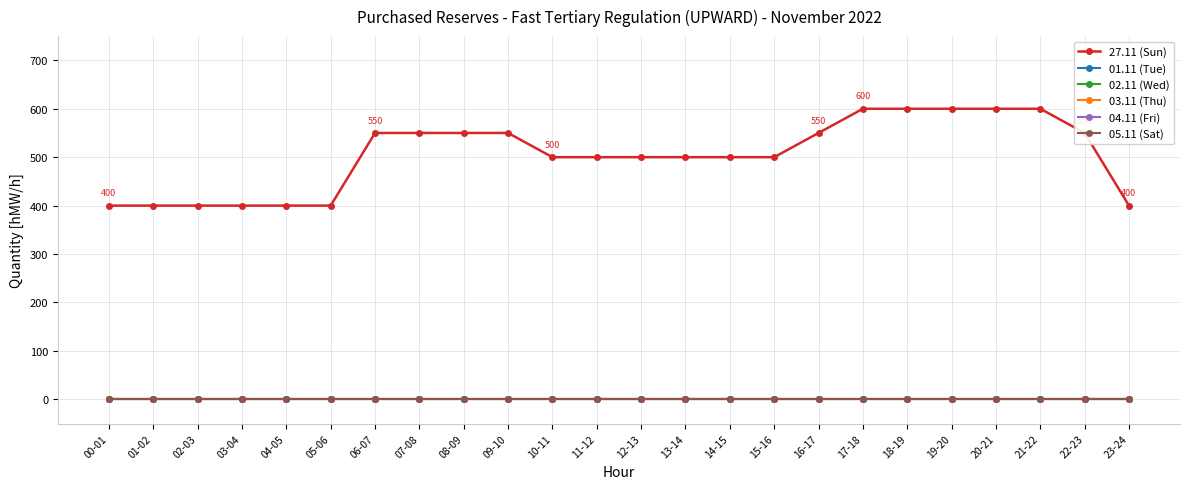

At 15-16, list the series in order from largest to smallest.

27.11 (Sun), 01.11 (Tue), 02.11 (Wed), 03.11 (Thu), 04.11 (Fri), 05.11 (Sat)